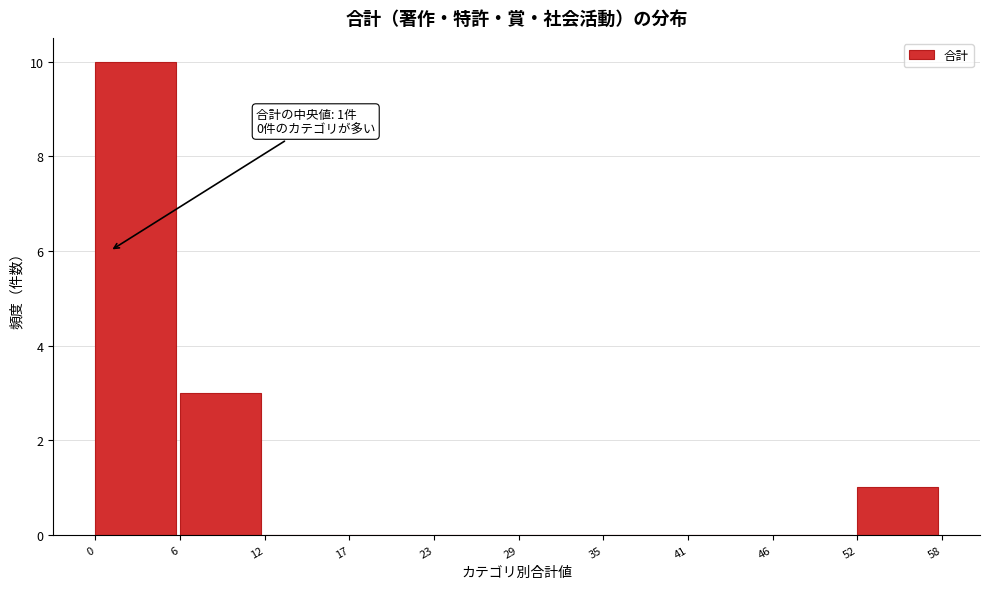

Which range on the x-axis has the tallest bar?

0 to 6